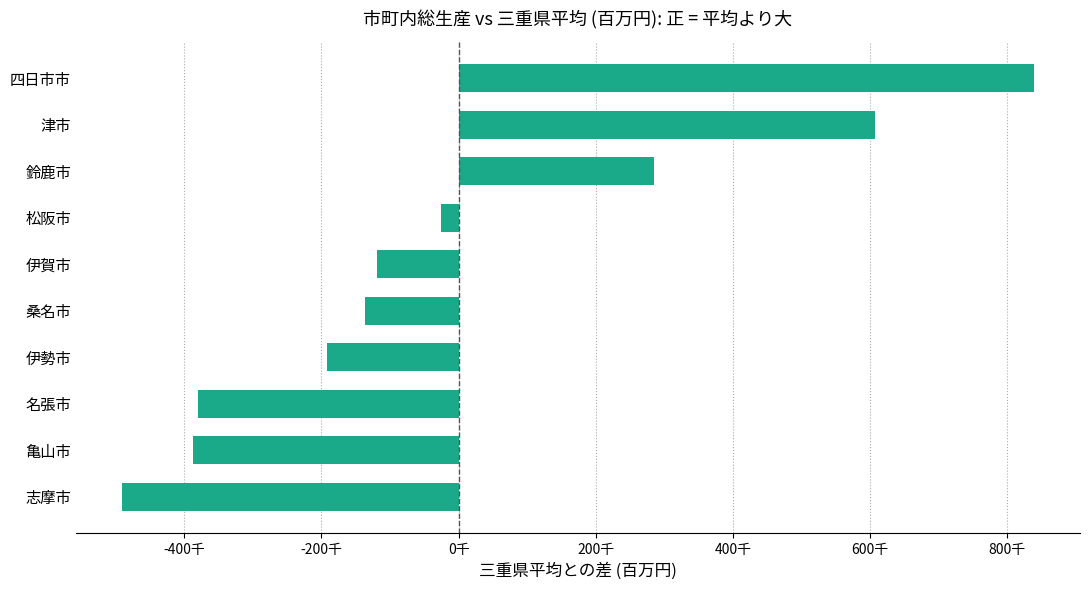

Which category has the highest value across all series?

四日市市